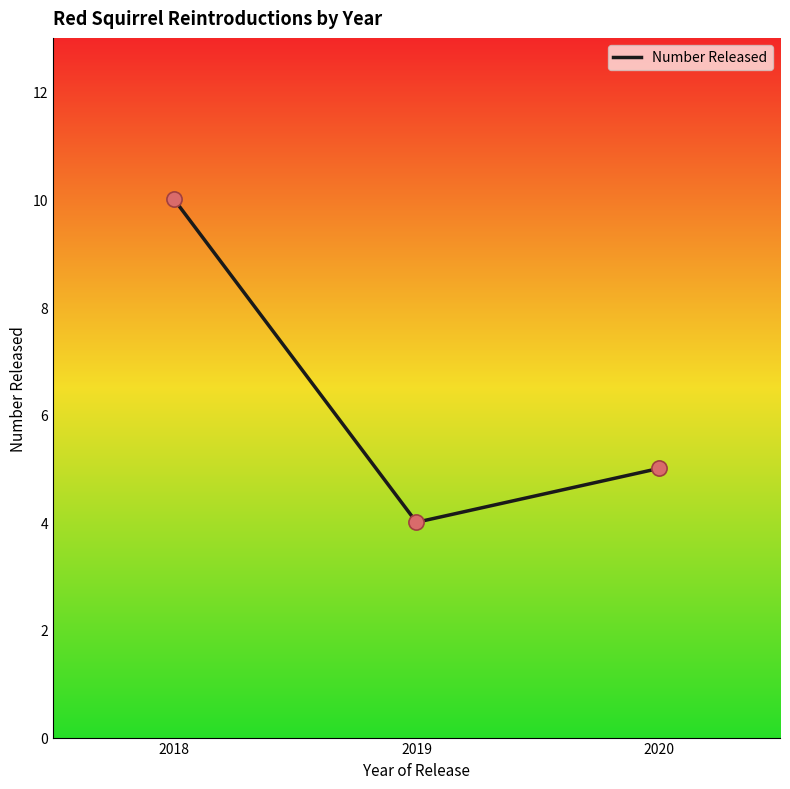

What is the change in value from 2018 to 2019?

-6